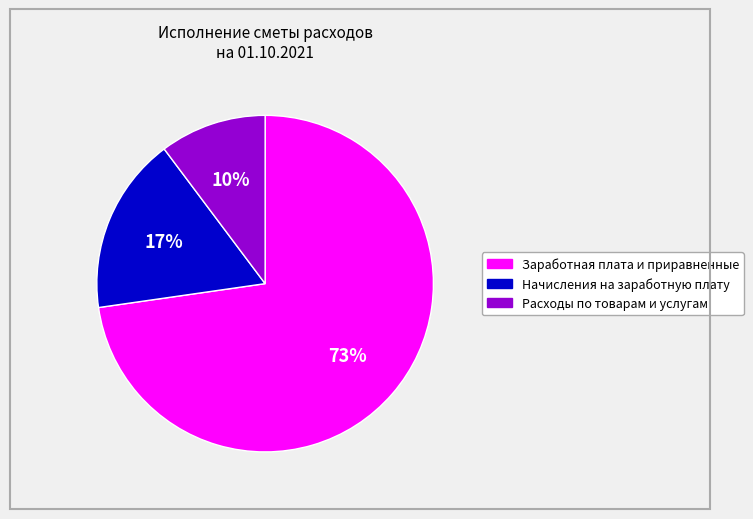

Between Расходы по товарам и услугам and Начисления на заработную плату, which is larger?

Начисления на заработную плату